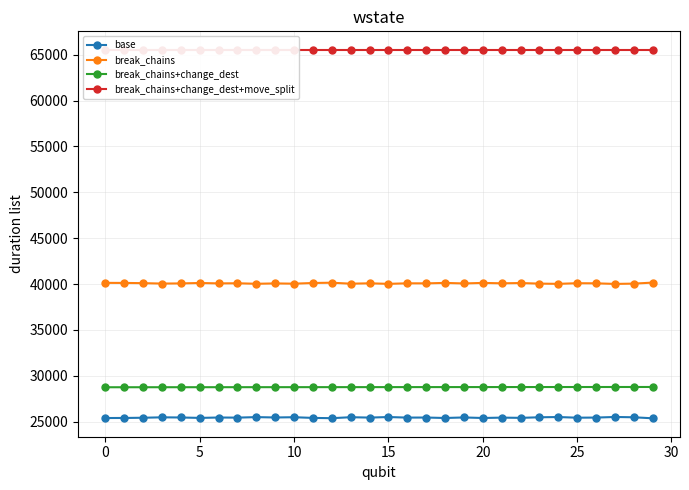

True or false: base has more than 2 points higher than both neighbors.

True